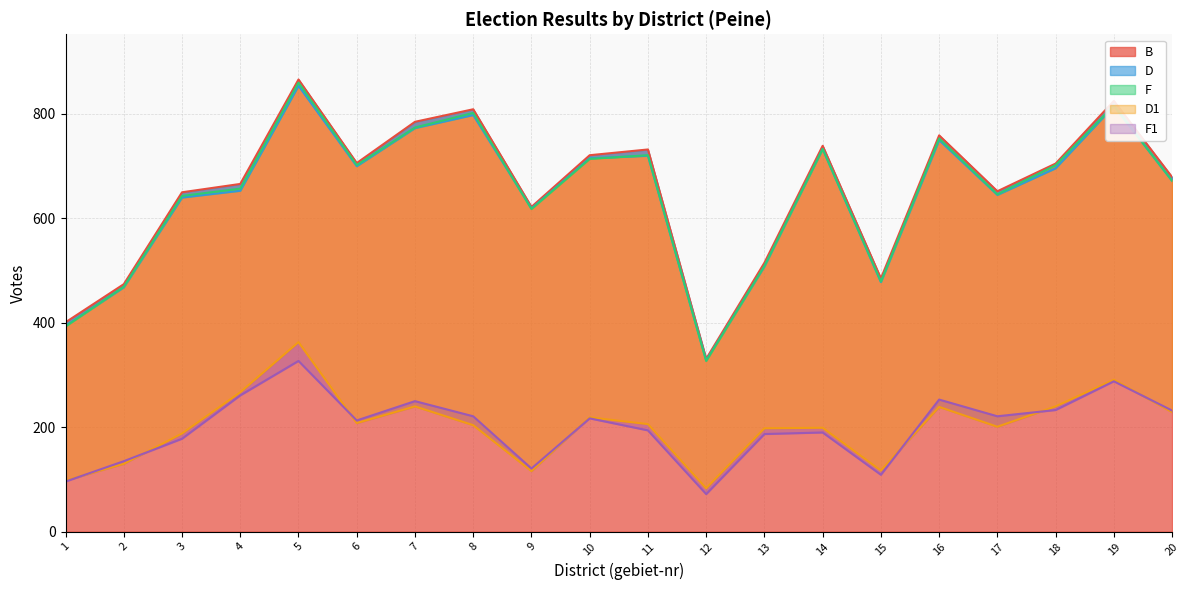

True or false: F has a value of 469 at 2.

True